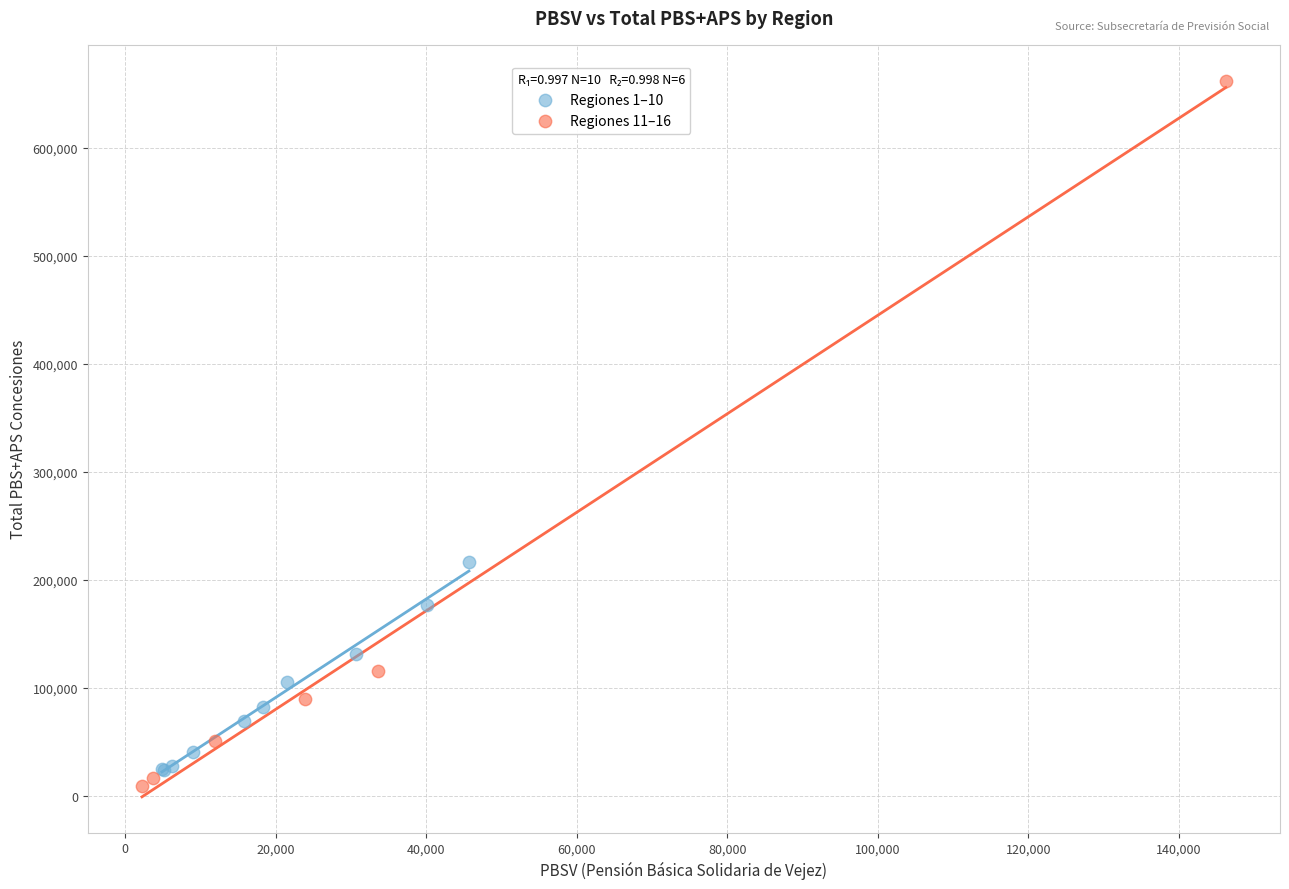

Which series has the largest Y range (max minus min)?

Regiones 11–16